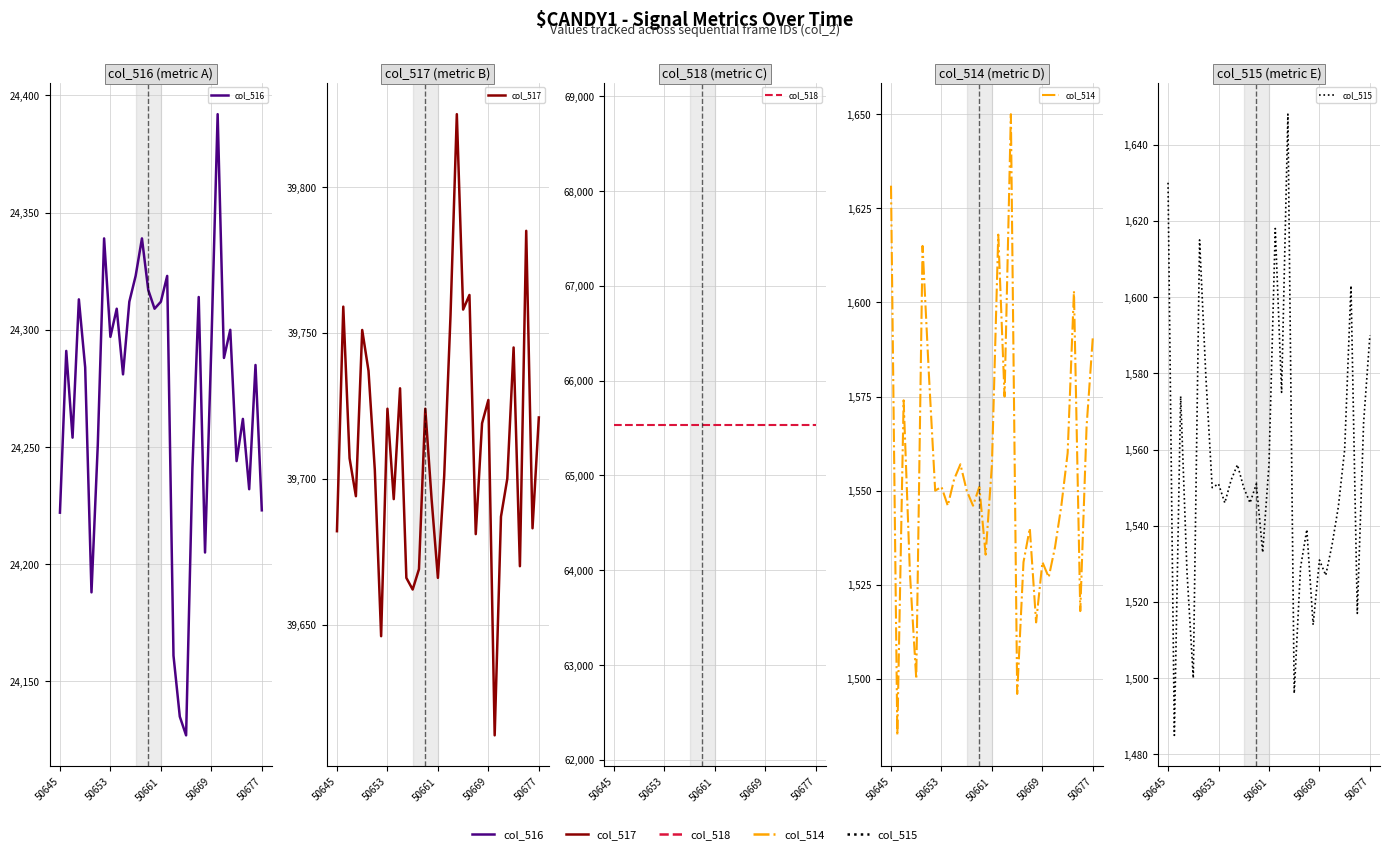

How many interior local peaks does the col_514 series have?

10